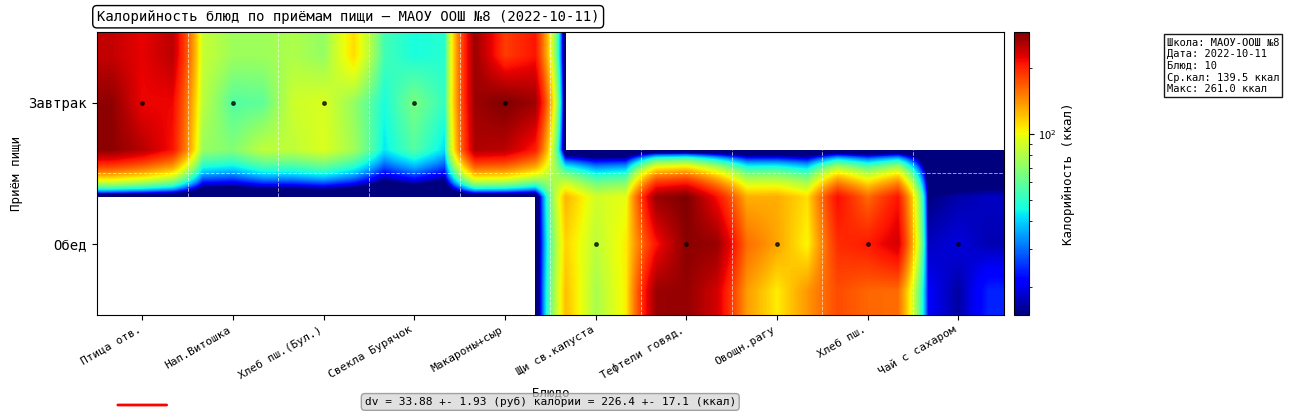

What is the greatest value displayed?

291.4